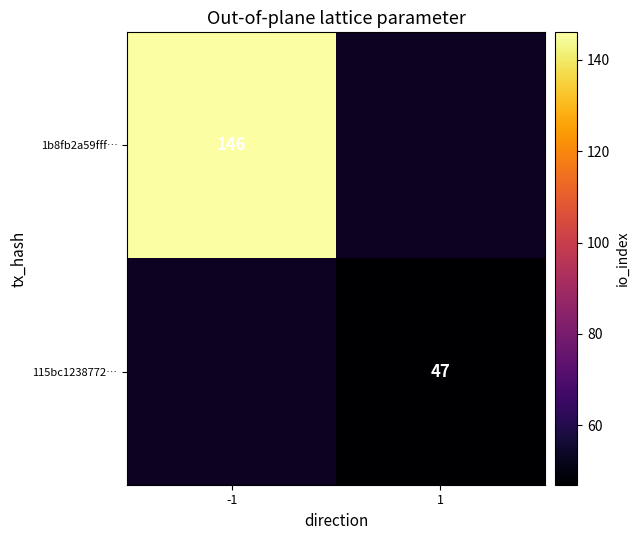

Is it true that 115bc1238772… equals 79 at 1?

False